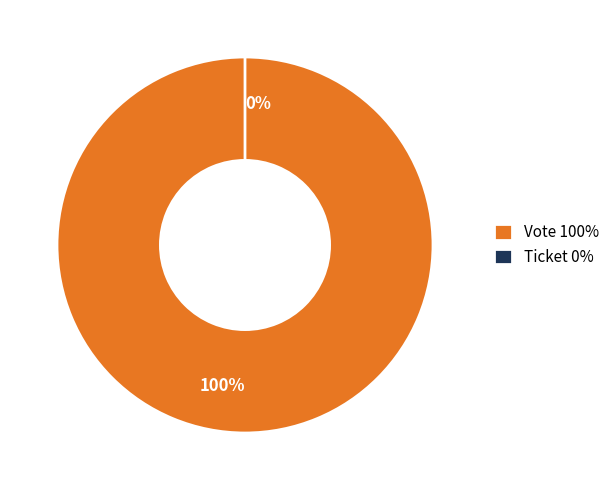

How many segments does this pie chart have?

2